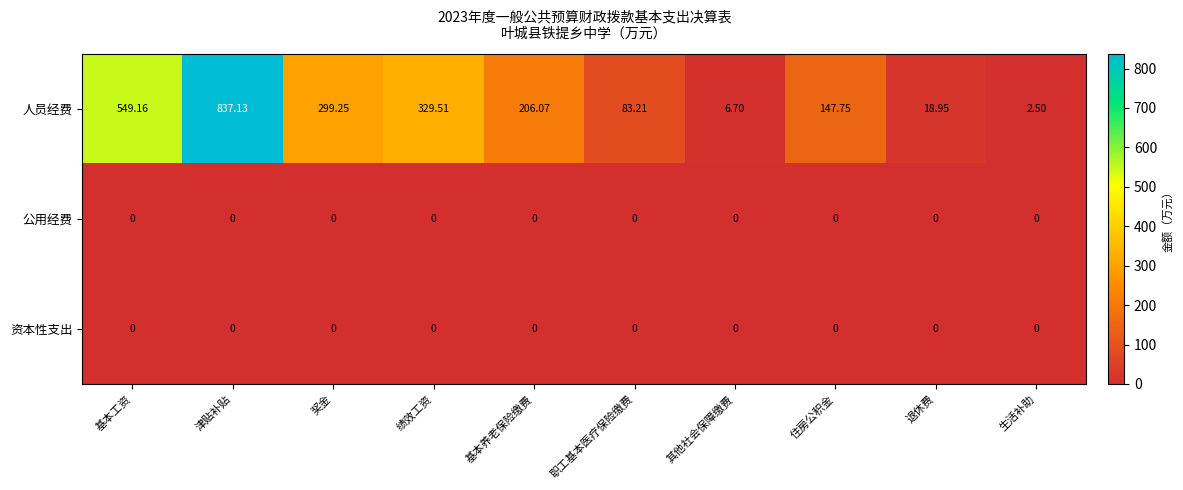

Between 津贴补贴 and 其他社会保障缴费, which series saw the biggest shift?

人员经费